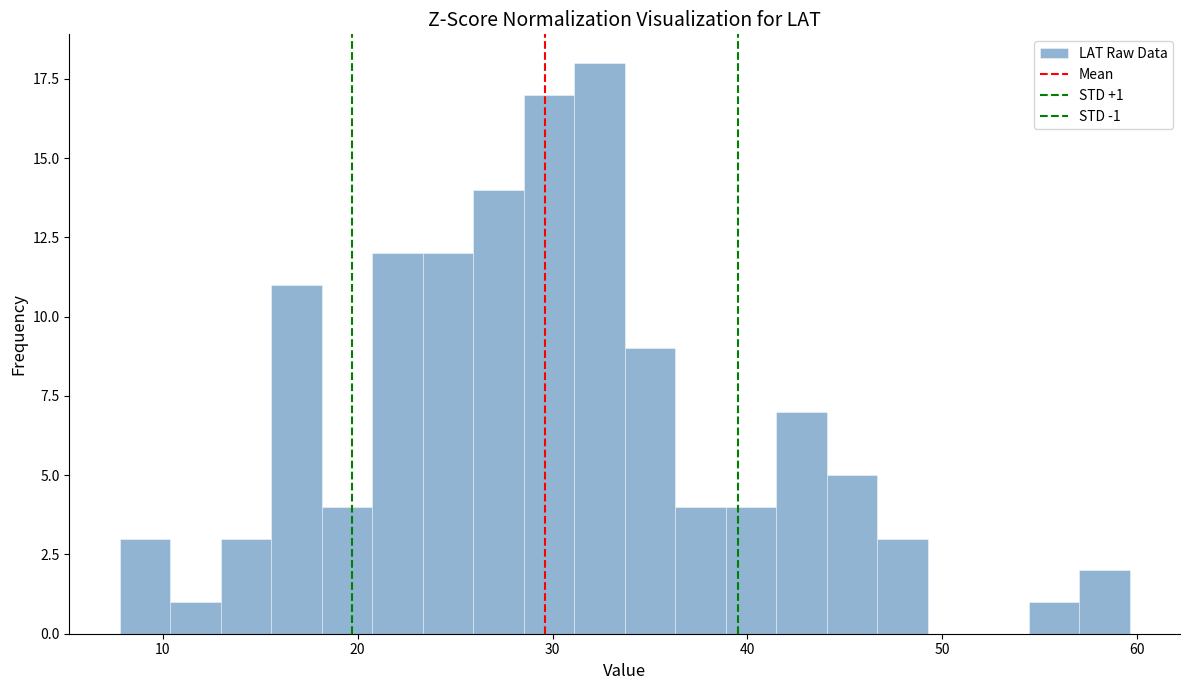

Around what value on the x-axis is the tallest bar? Give the approximate position of its centre, as read against the axis.

32